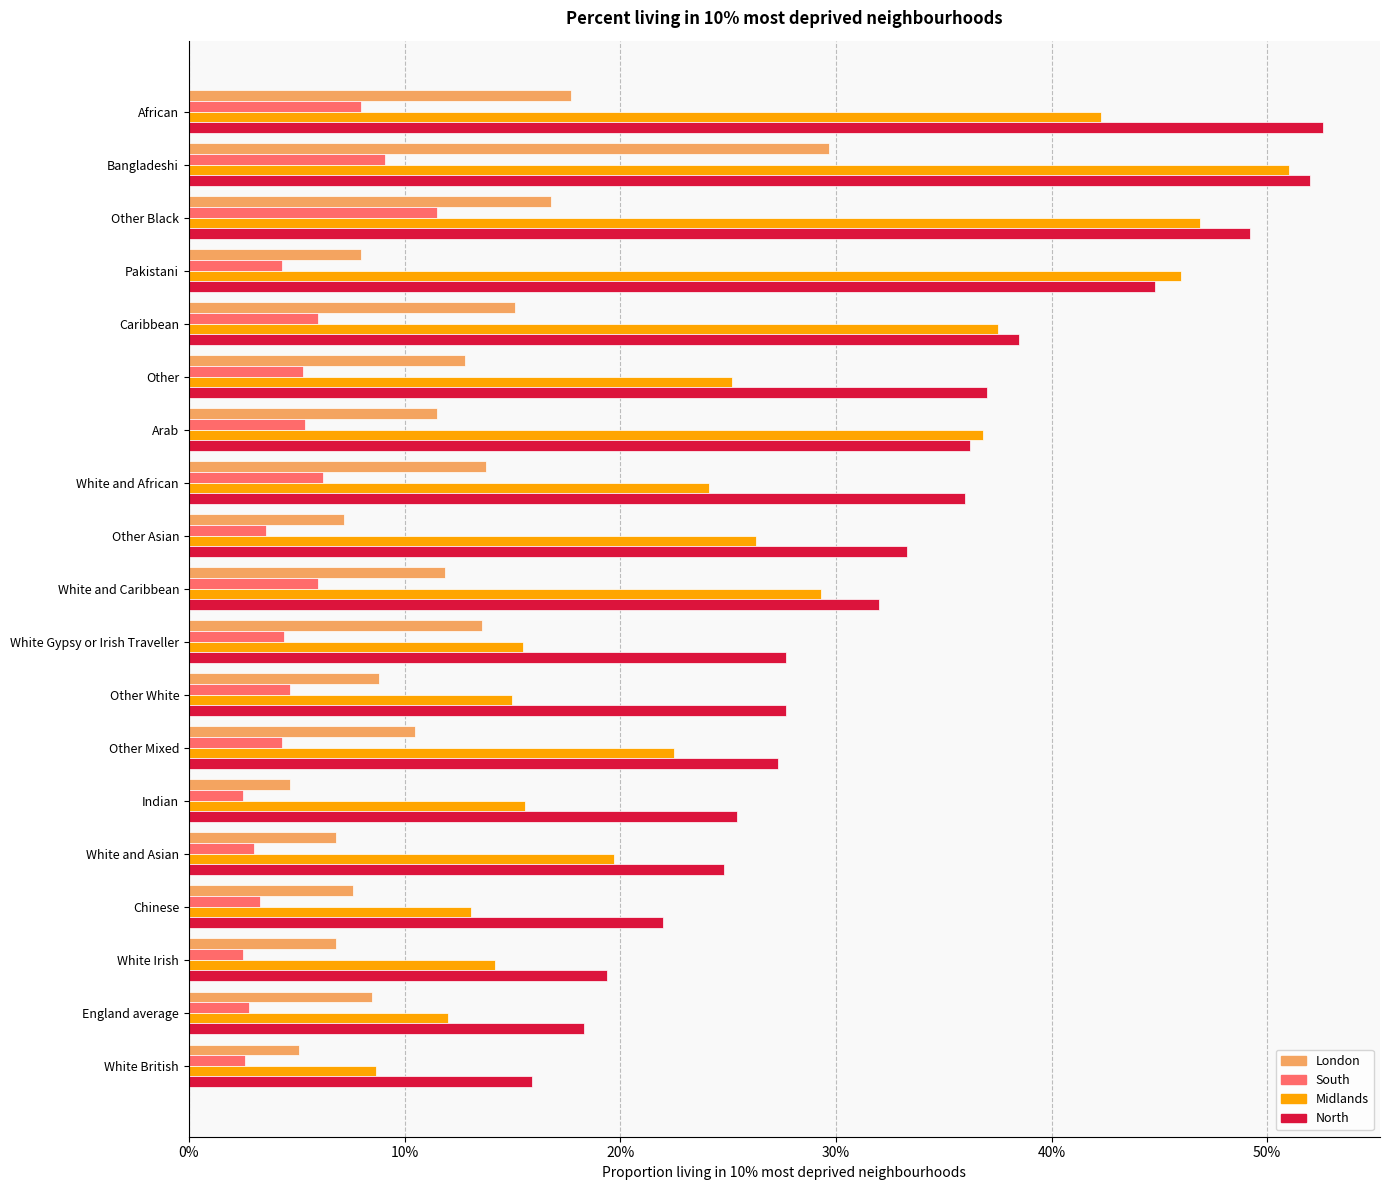

What are all the series names shown in the legend?

London, South, Midlands, North